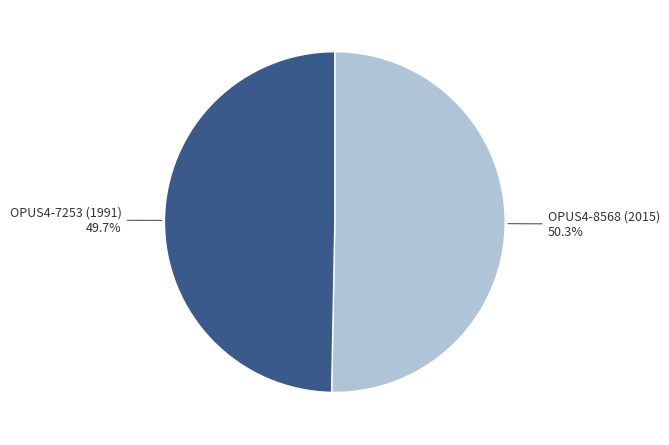

Count the number of slices in the pie.

2